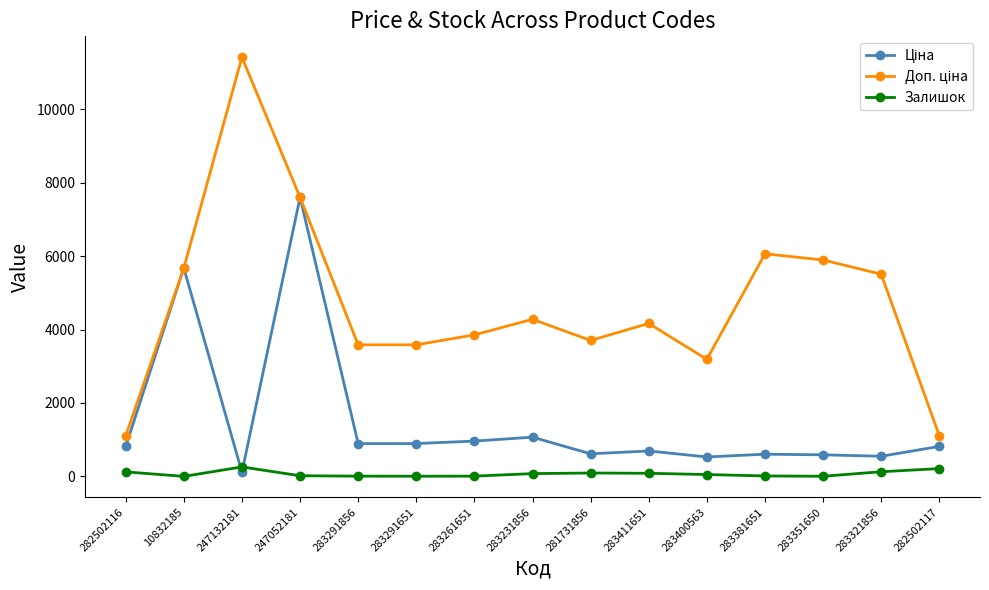

At how many categories does at least one series exceed 7447?

2